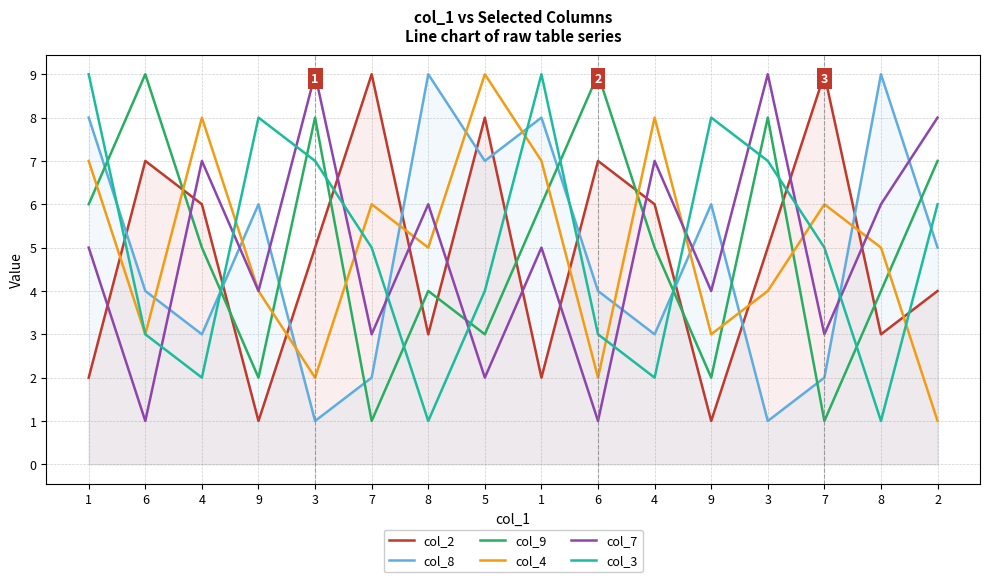

At which category does col_8 reach its first local valley?

4